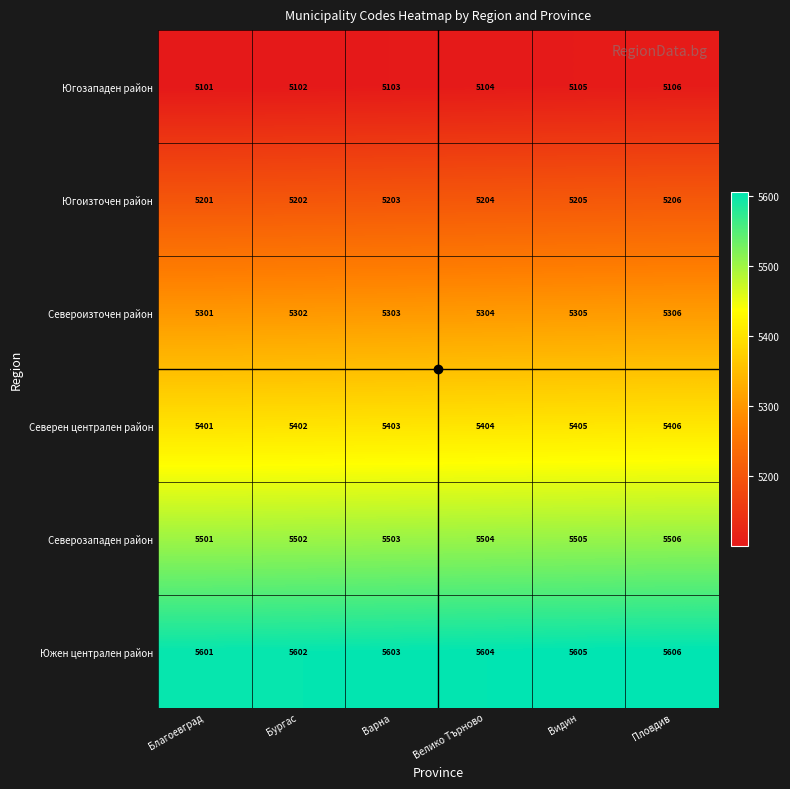

Rank the series by their maximum value, from highest to lowest.

Южен централен район, Северозападен район, Северен централен район, Североизточен район, Югоизточен район, Югозападен район